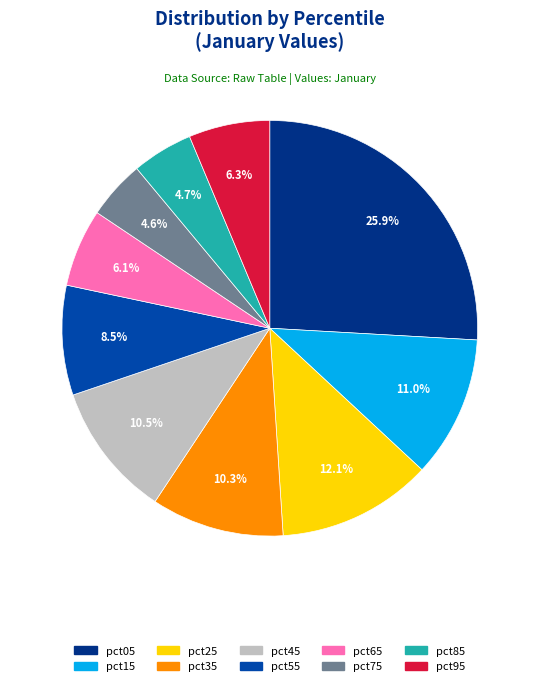

True or false: pct55 accounts for 2% of the total.

False